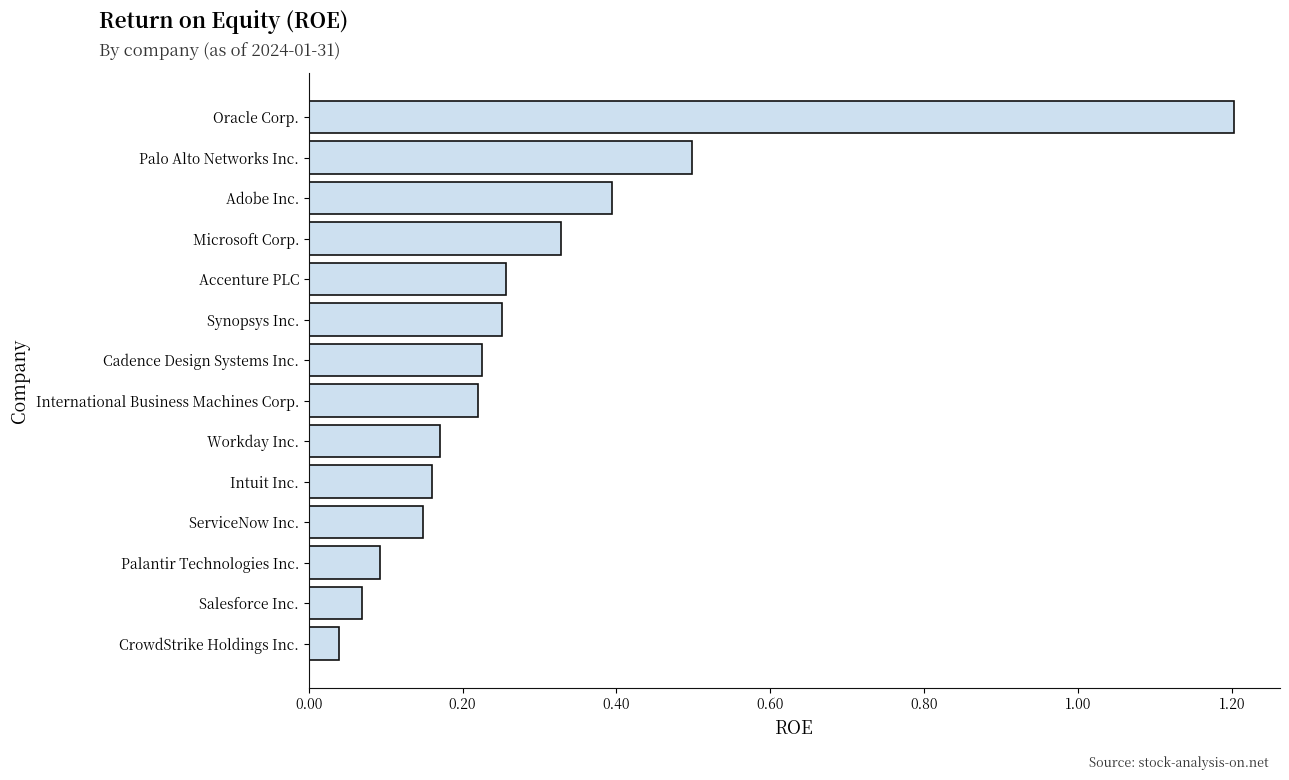

Which has a higher value, ServiceNow Inc. or Accenture PLC?

Accenture PLC